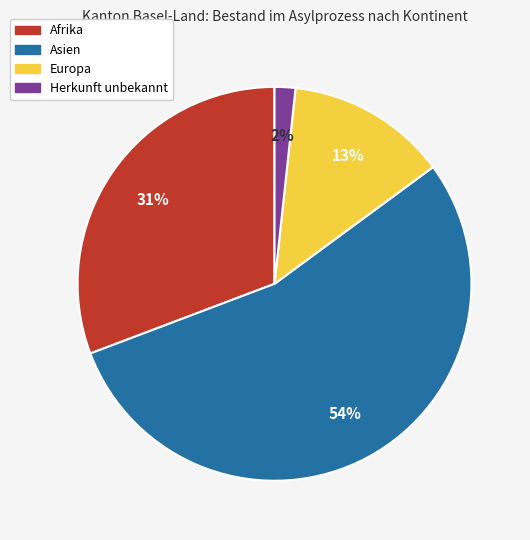

Count the number of slices in the pie.

4